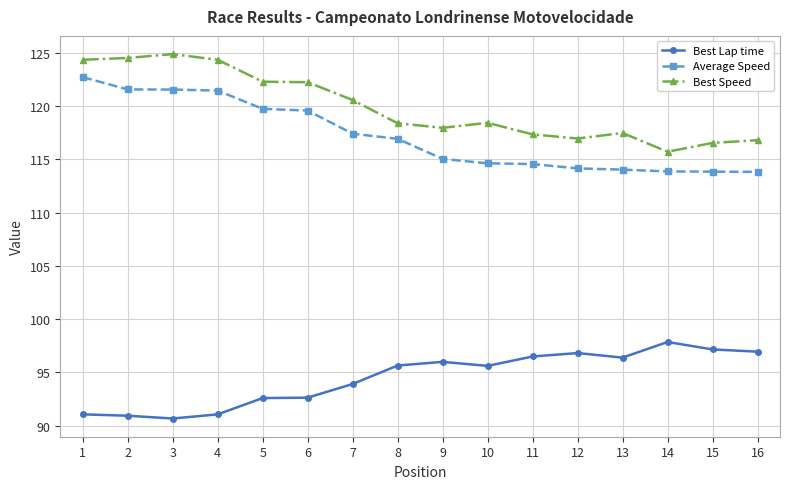

What is the difference between the highest and lowest values at 10?

22.8